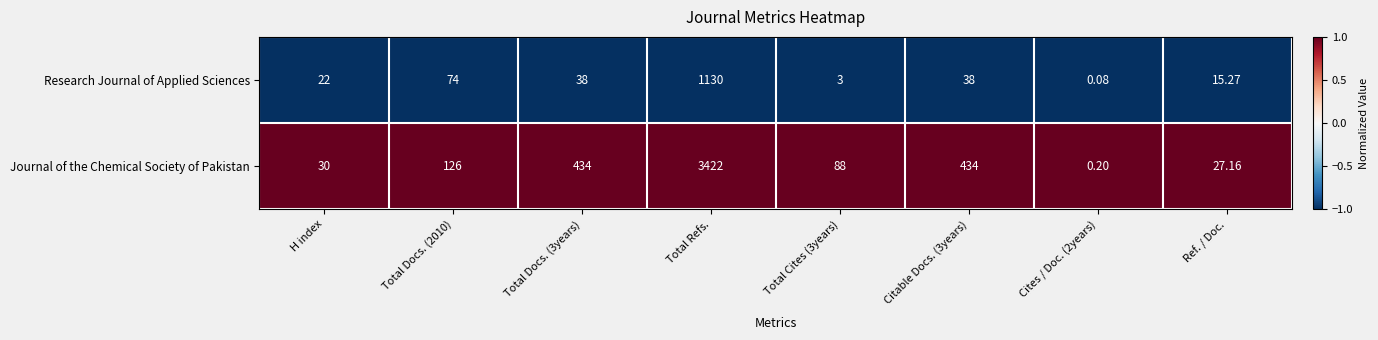

At how many categories does at least one series exceed 0?

8